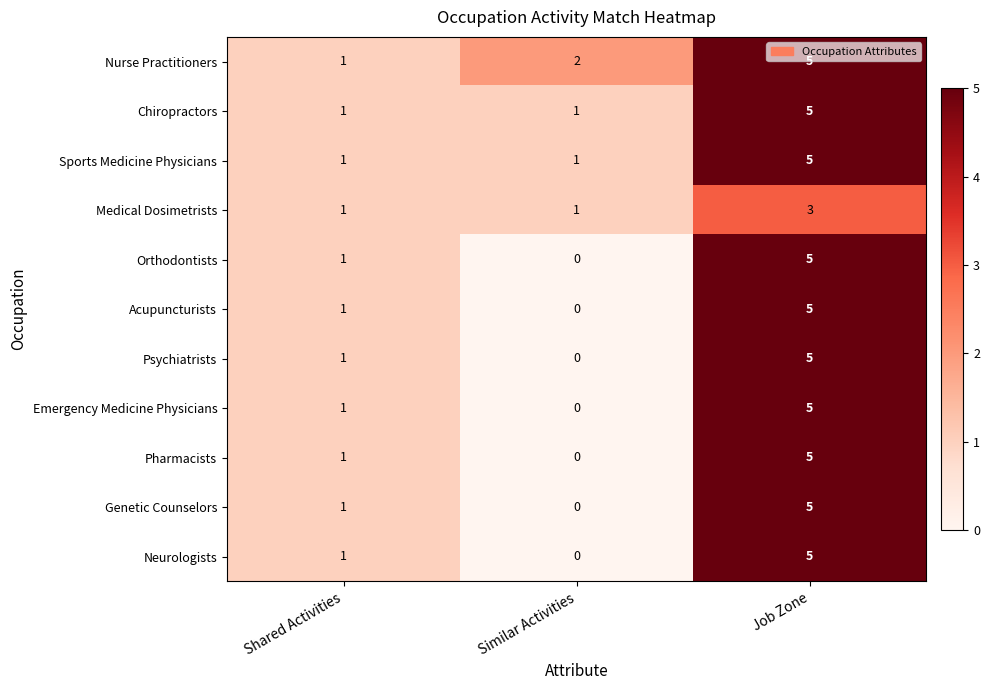

What is the total value across all series at Job Zone?

53